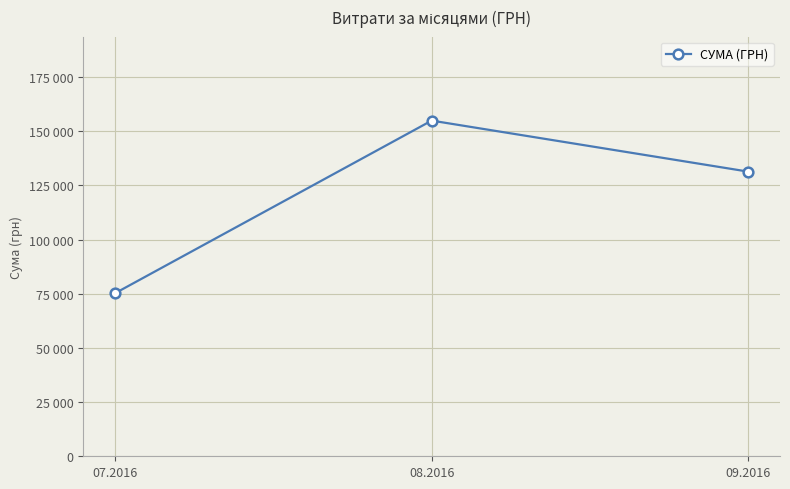

Does the chart have visible grid lines?

Yes